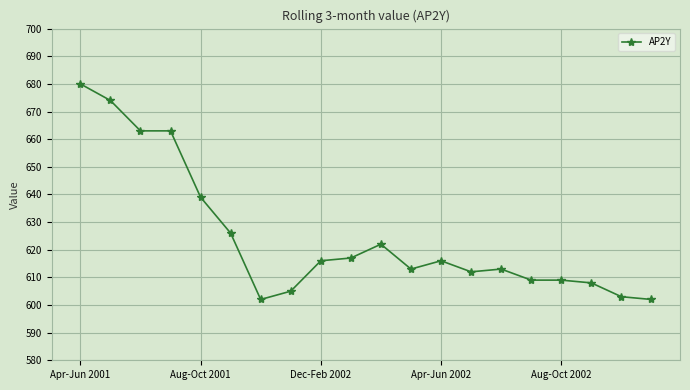

True or false: the data has more than 1 interior local peaks.

True